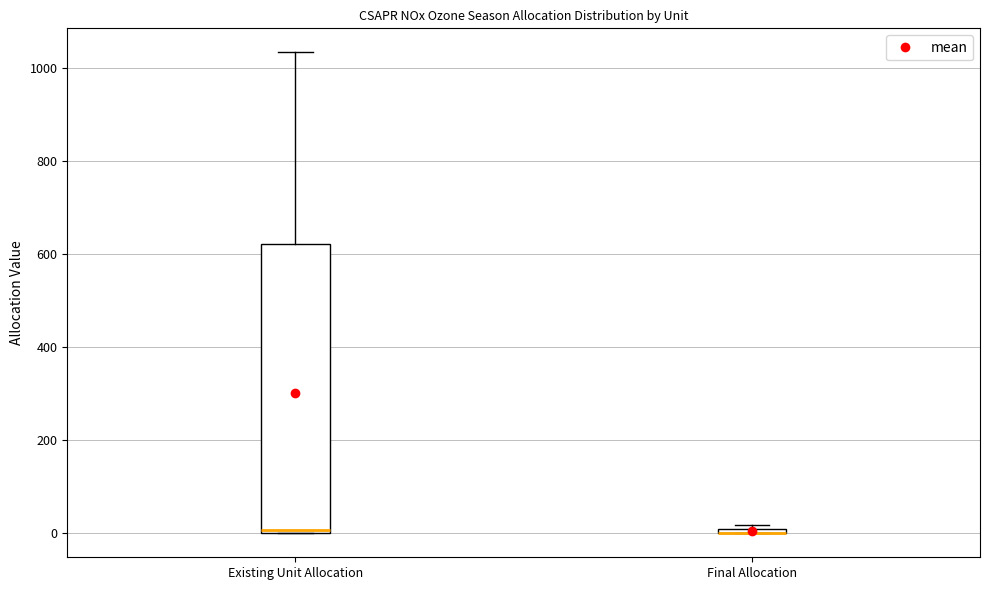

Which box is the tallest, from its lower edge to its upper edge?

Existing Unit Allocation